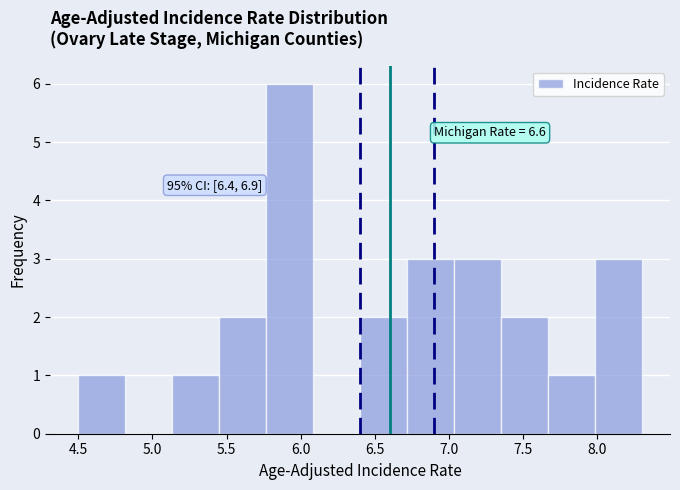

Over which range of the x-axis is the bar tallest?

5.75 to 6.10